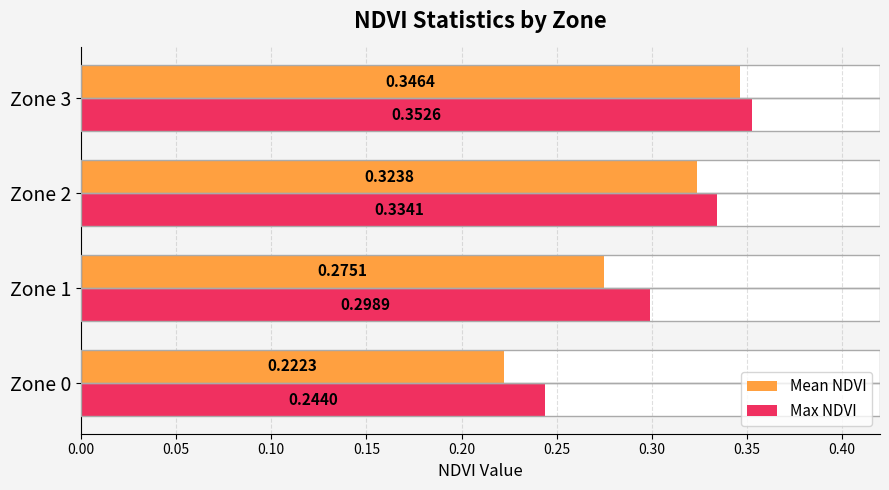

Are the bars grouped side by side (vs. stacked)?

Yes